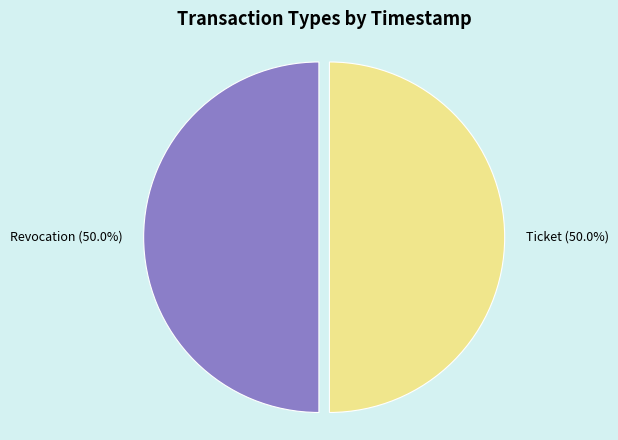

Combined, do Revocation and Ticket account for over 50%?

Yes